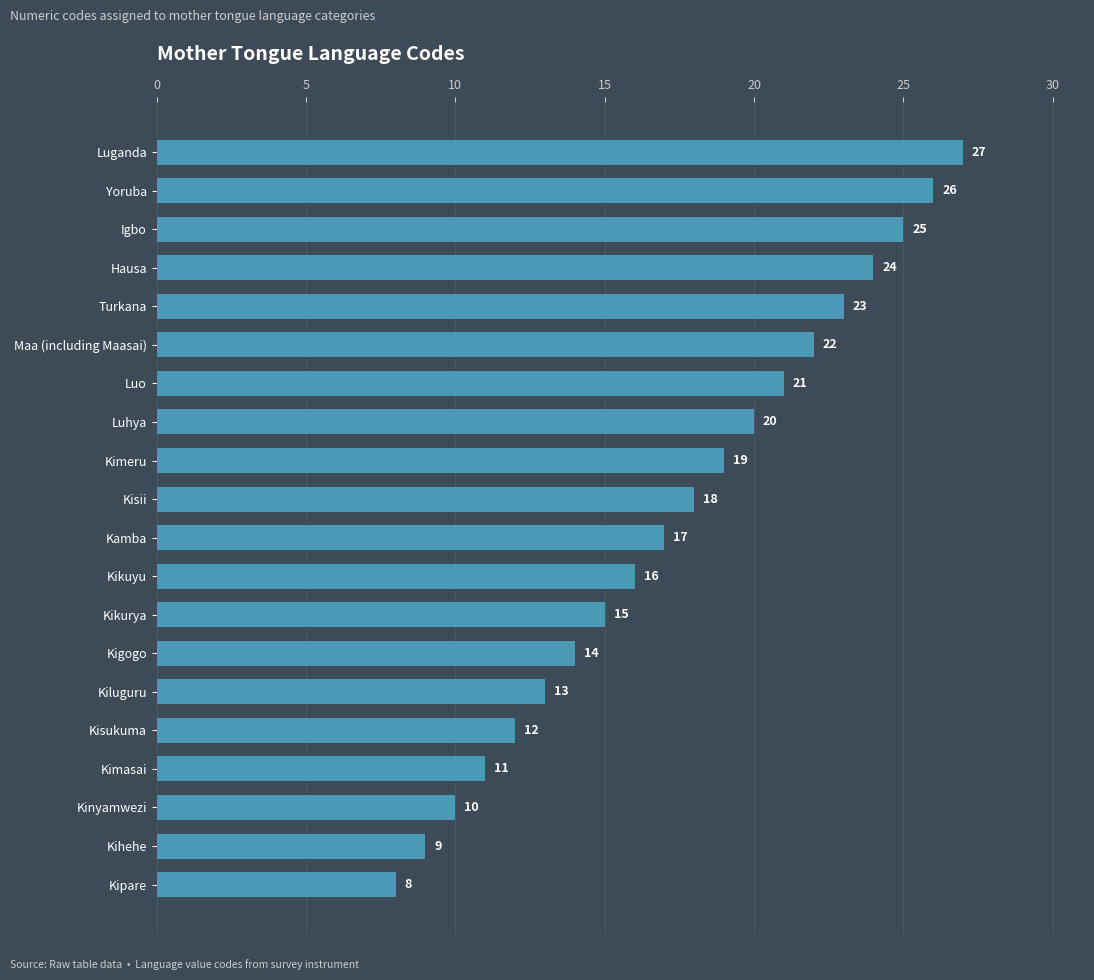

How many categories are shown in the chart?

20